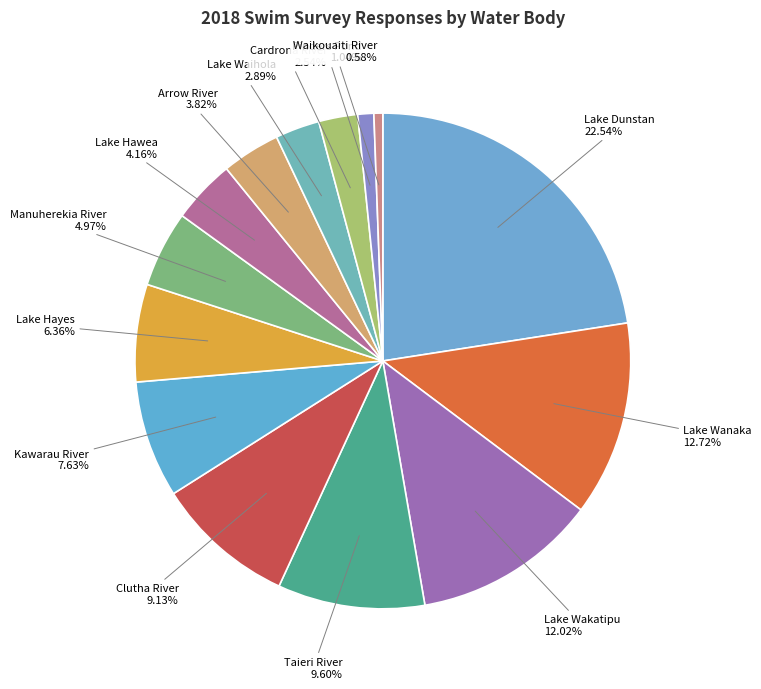

Which slice is the smallest?

Waikouaiti River